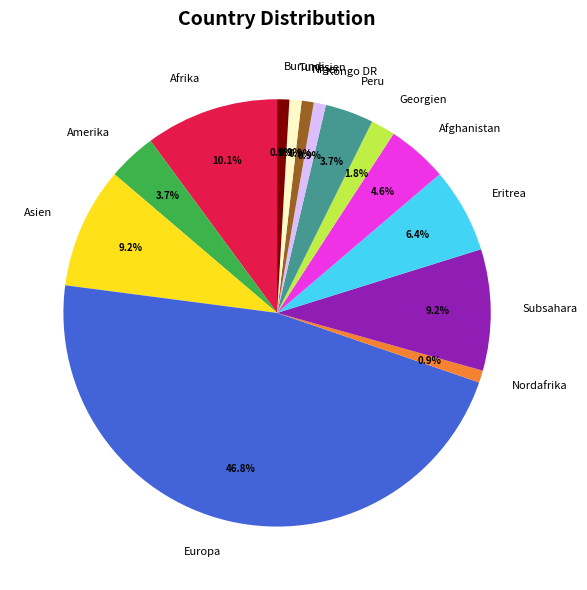

The Tunesien slice represents 1% of the pie. True or false?

True